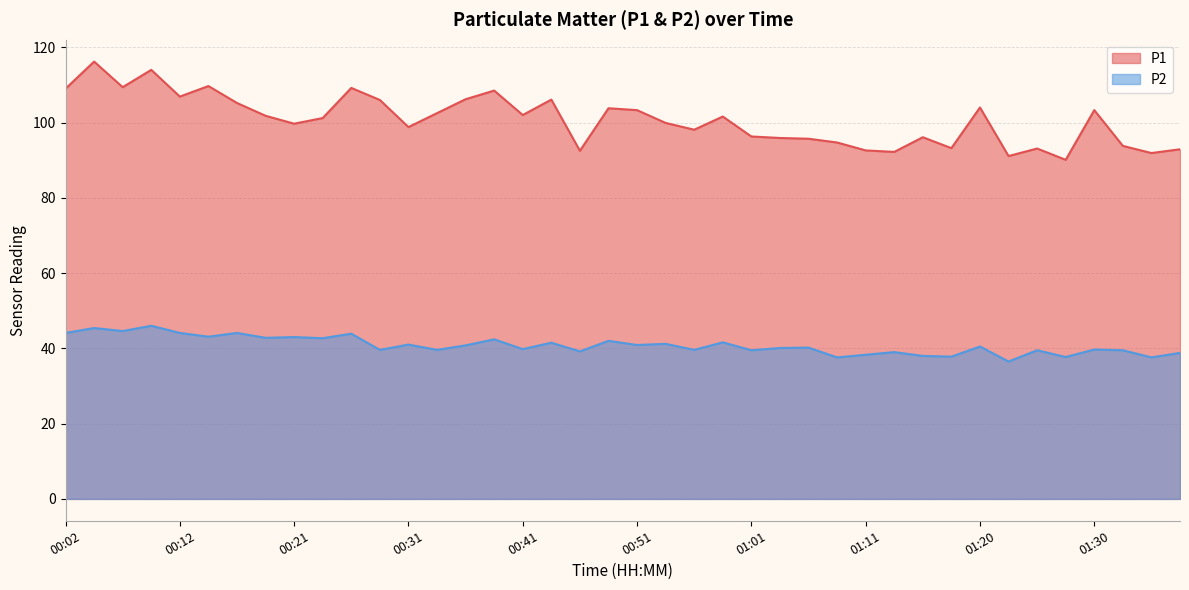

What is the minimum value for P2?

36.5